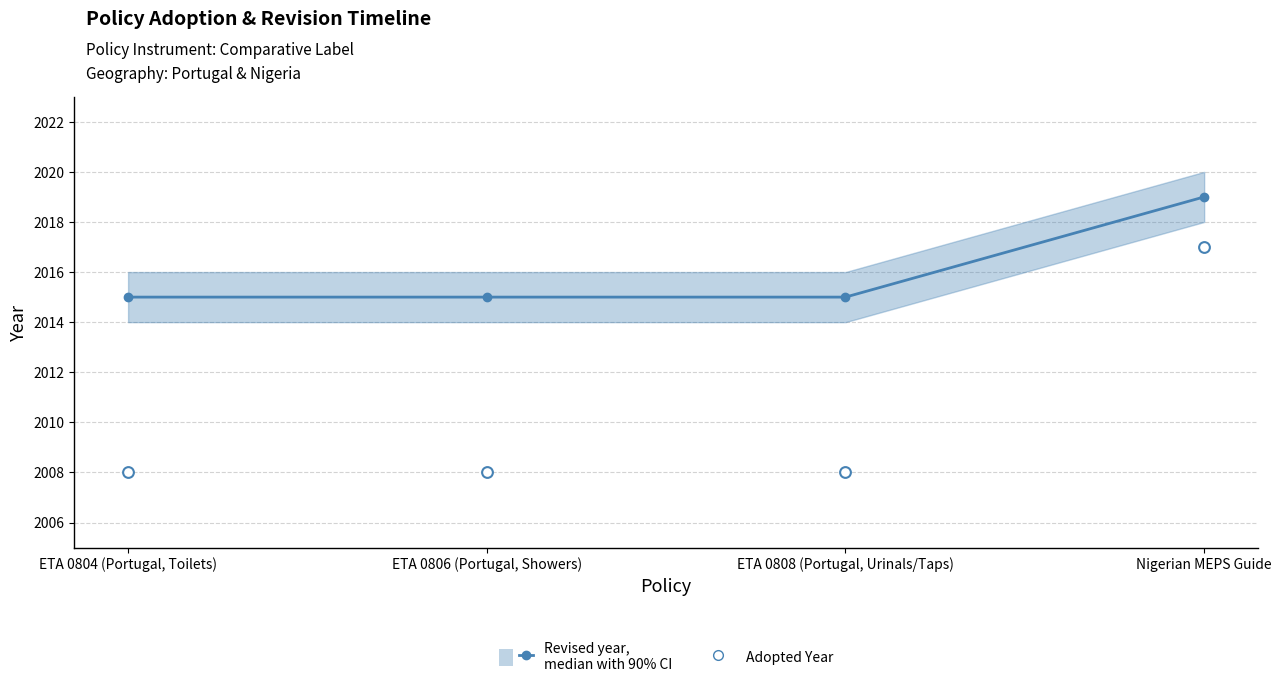

What is the total value across all series at Nigerian MEPS Guide?

4036